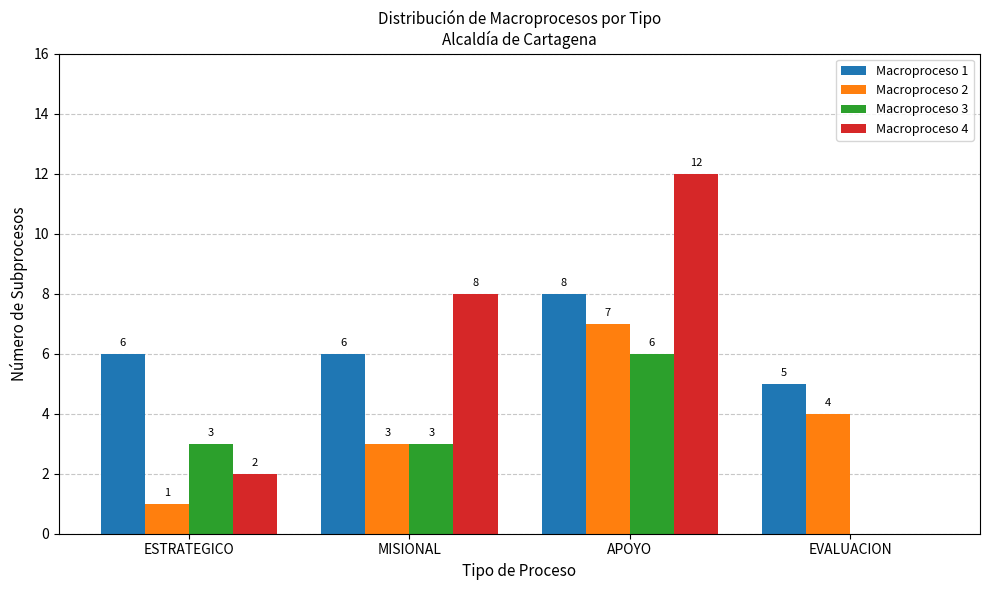

How many values in Macroproceso 4 are above zero?

3